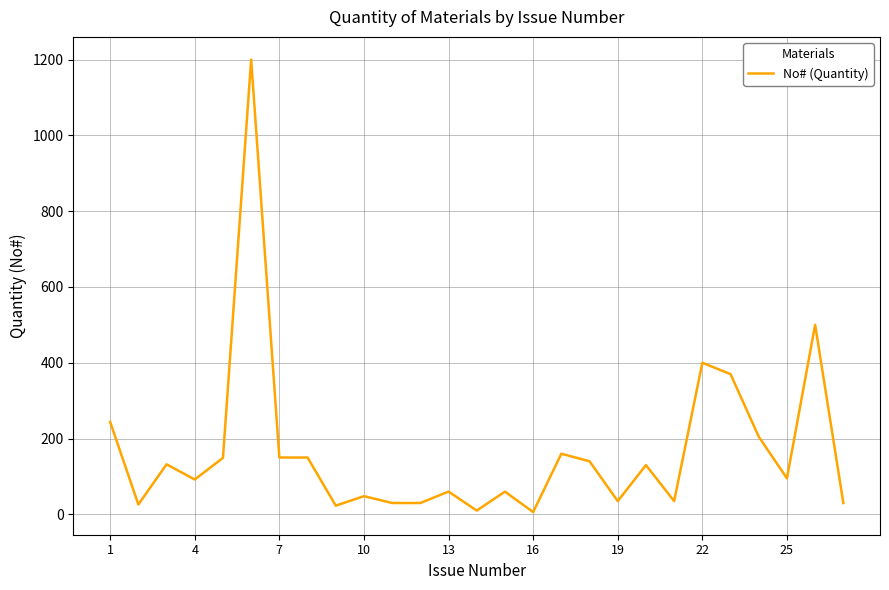

What is the maximum value shown in the chart?

1200